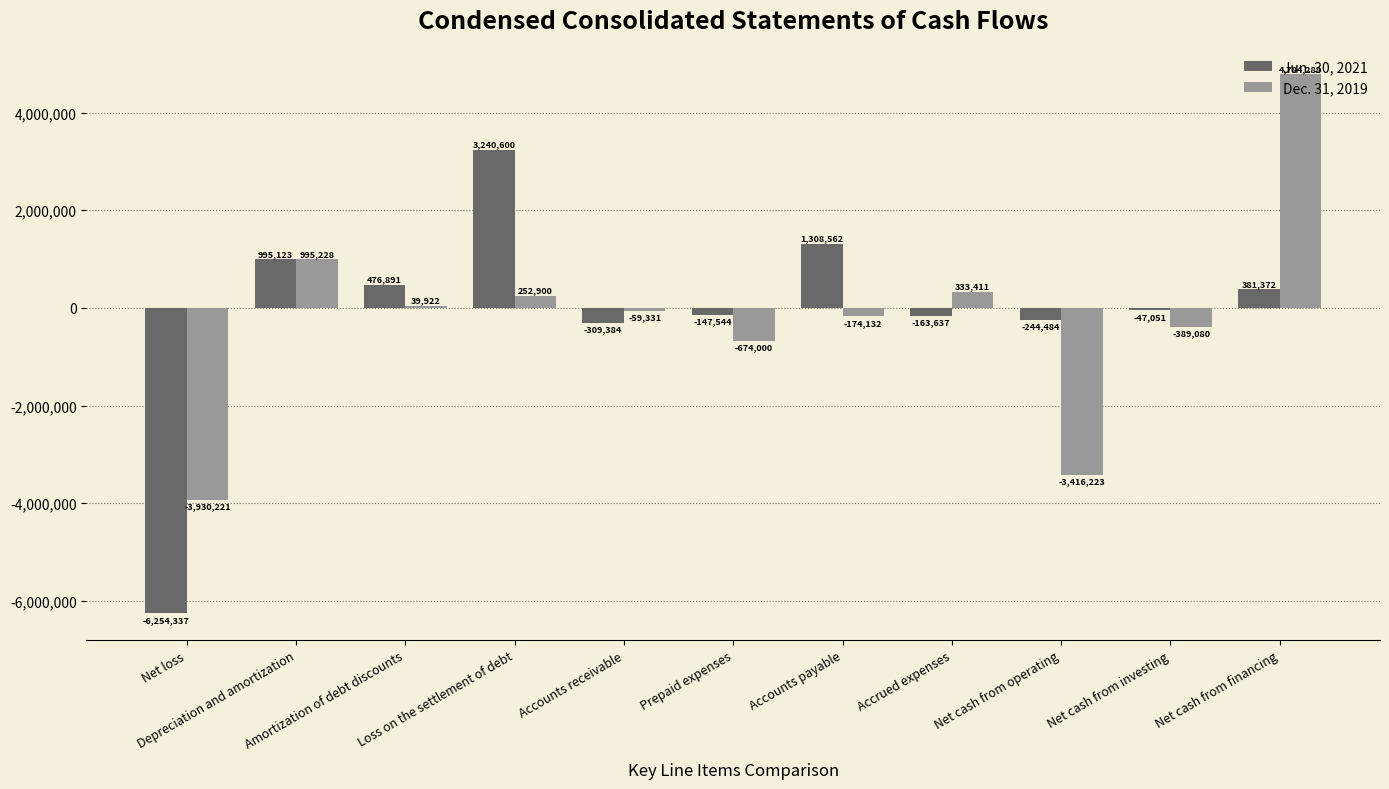

The value of Dec. 31, 2019 at Net cash from operating is -5122914. True or false?

False